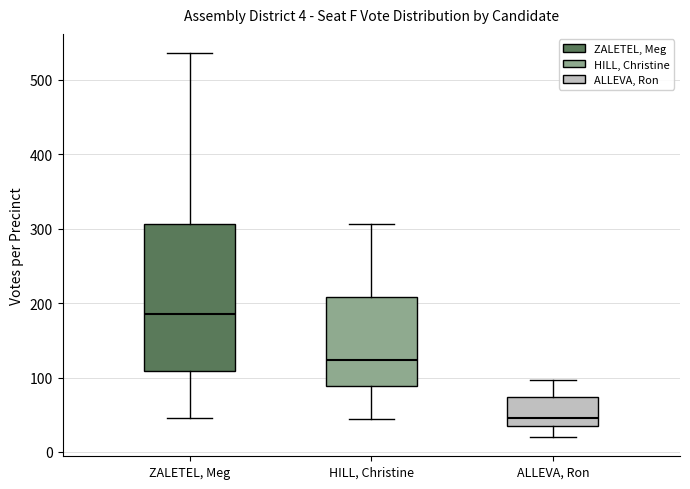

Which box is the tallest, from its lower edge to its upper edge?

ZALETEL, Meg